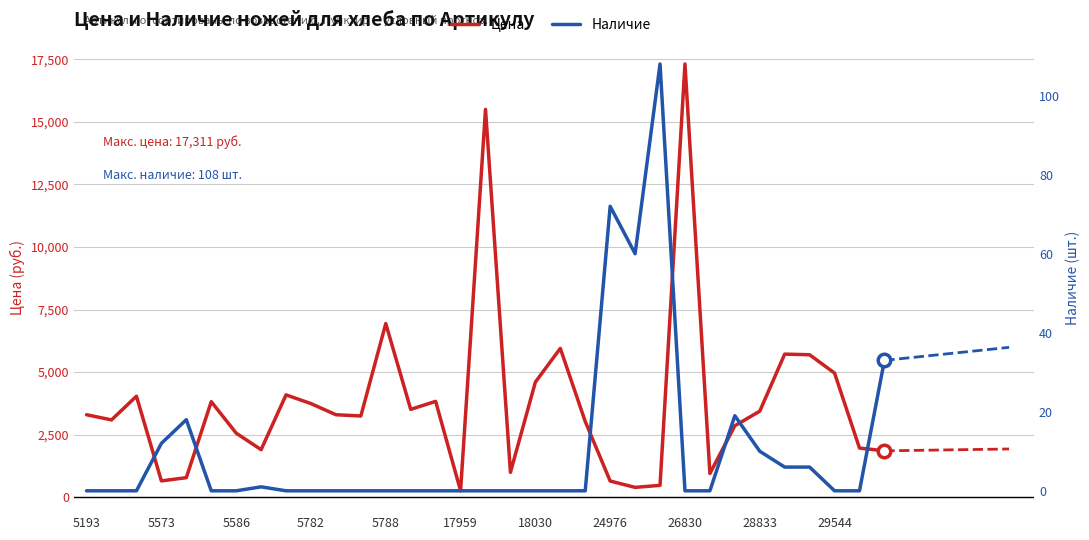

What is the total value across all series at 14?

3829